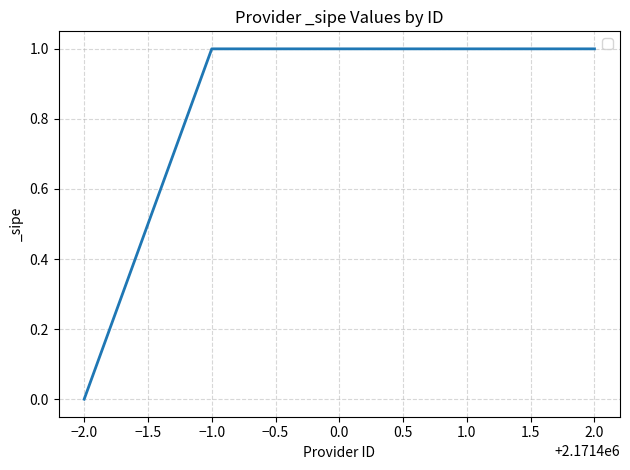

Rank the categories by value from highest to lowest.

2.0, 1.0, 0.0, −1.0, −2.0